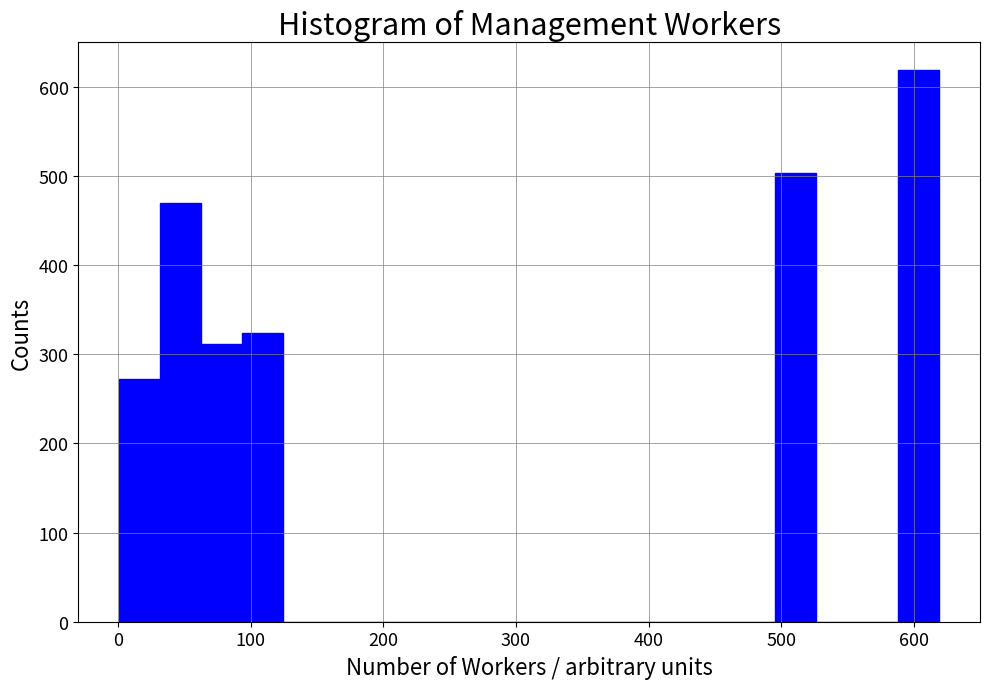

Around what value on the x-axis is the tallest bar? Give the approximate position of its centre, as read against the axis.

600